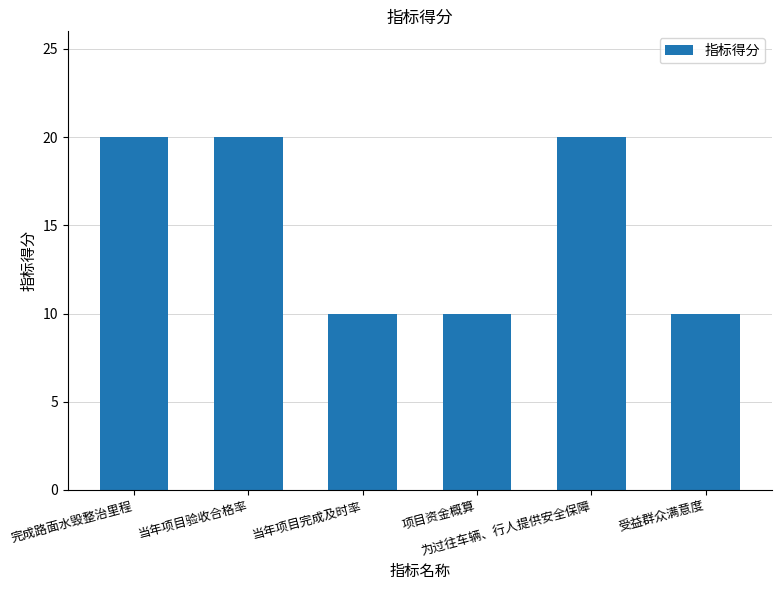

What is the label of the 1st bar from the right?

受益群众满意度